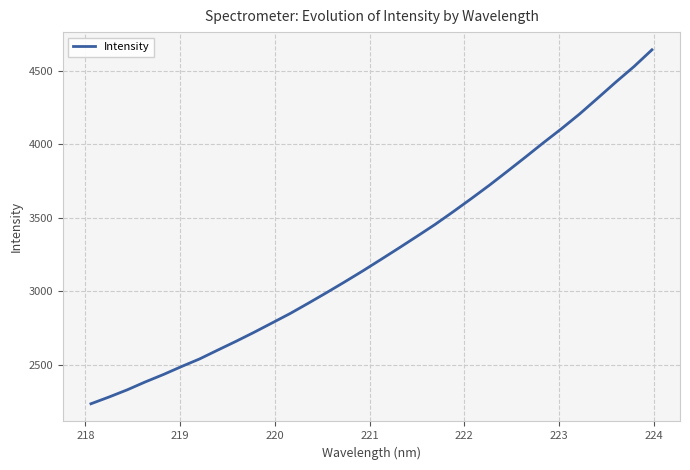

How many distinct data groups are displayed?

1